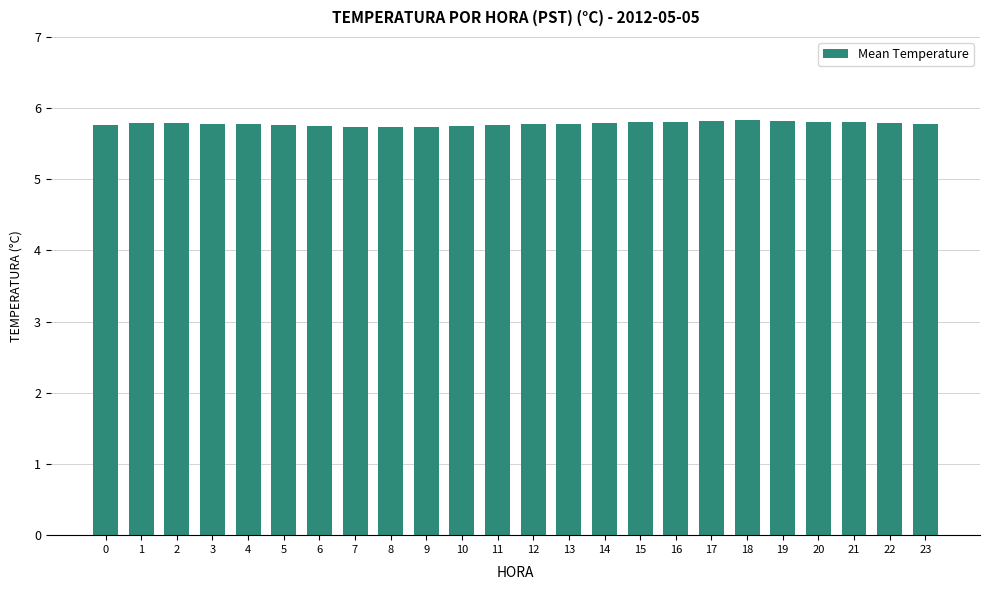

What is the ratio of the value at 23 to the value at 20?

1.0